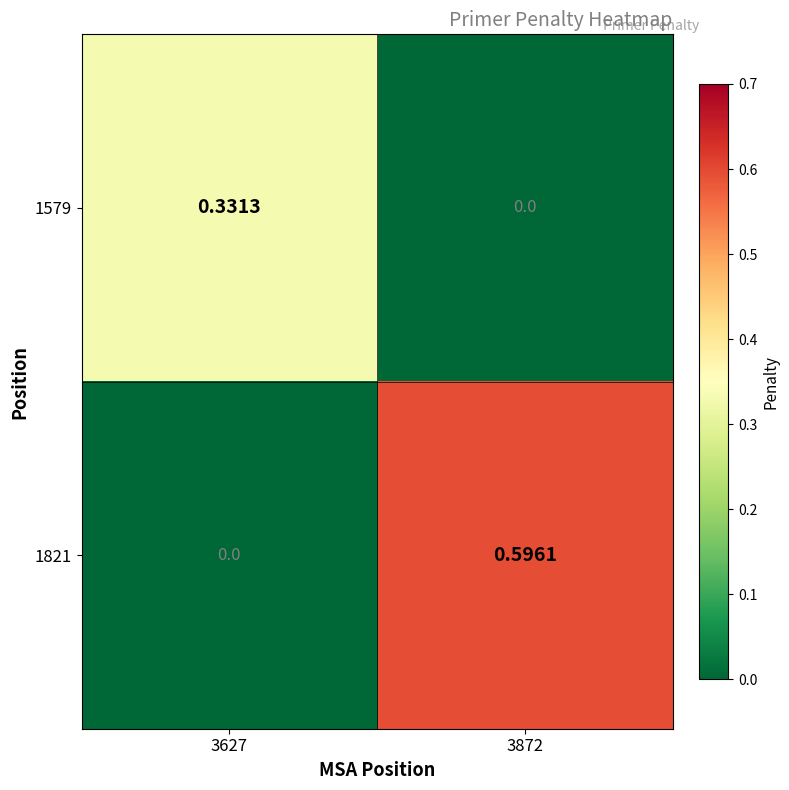

Is the value of 1579 at 3627 greater than the value of 1821 at 3627?

Yes